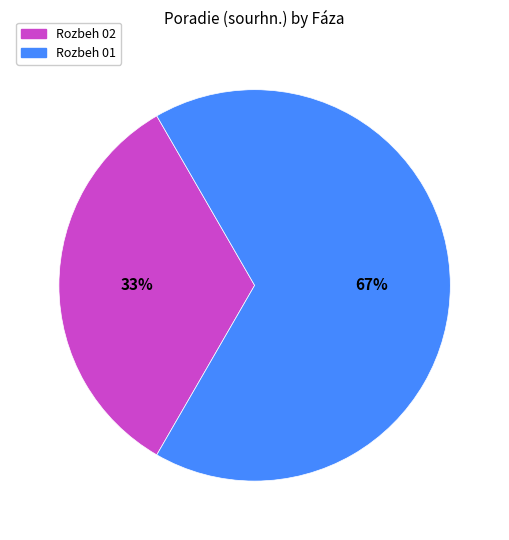

Do Rozbeh 02 and Rozbeh 01 together represent more than half of the pie?

Yes